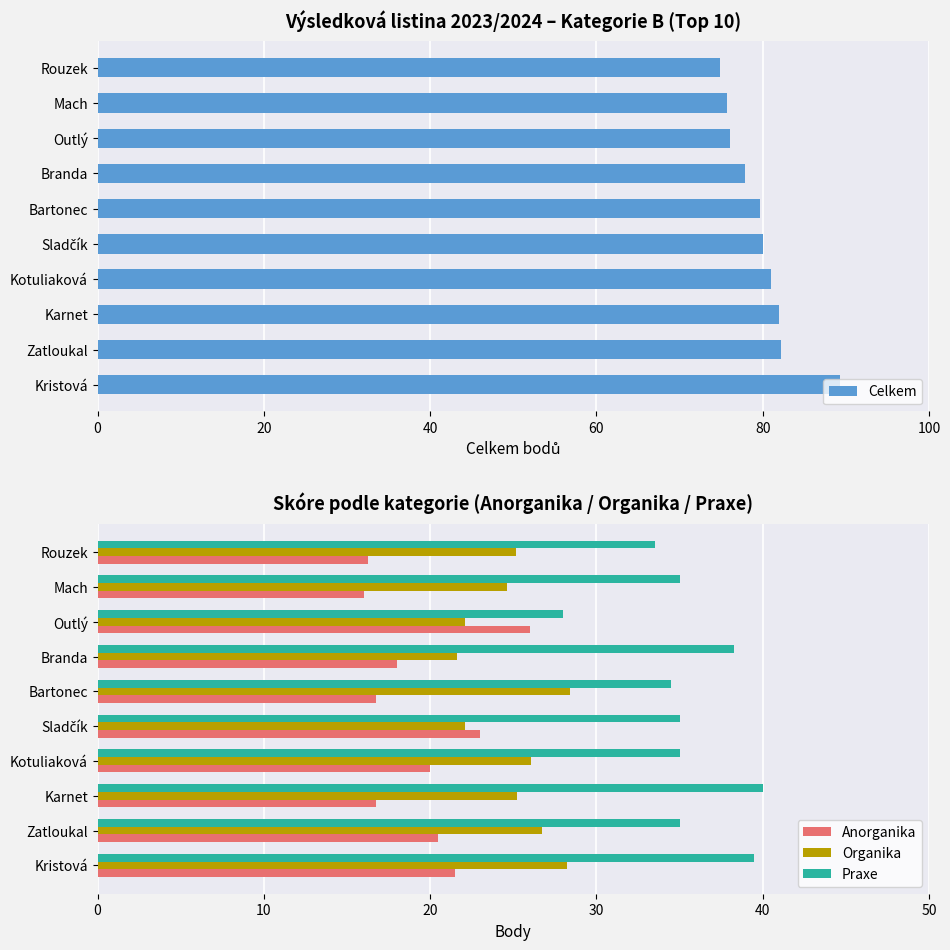

What are all the series names shown in the legend?

Celkem, Anorganika, Organika, Praxe